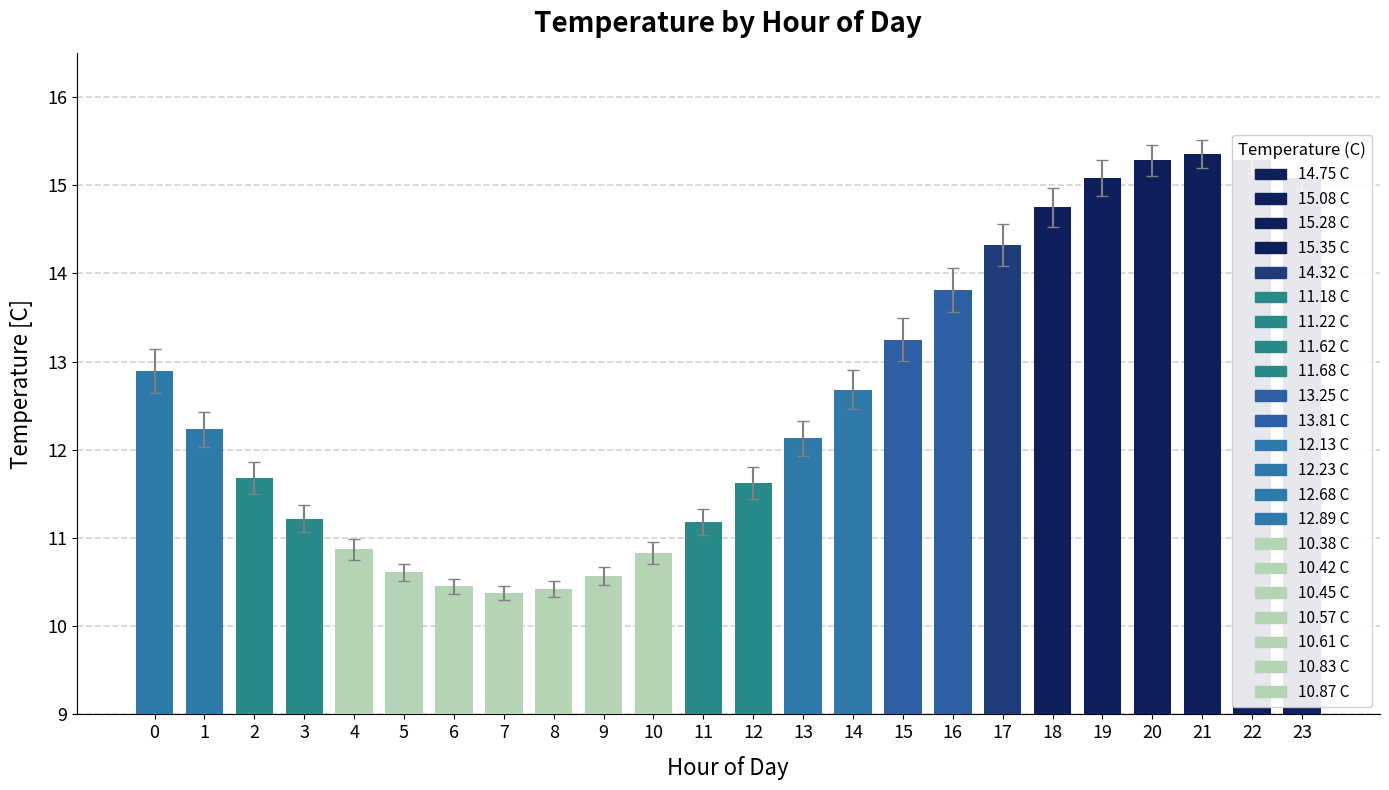

Approximately how many times larger is the value at 23 compared to 6?

1.4